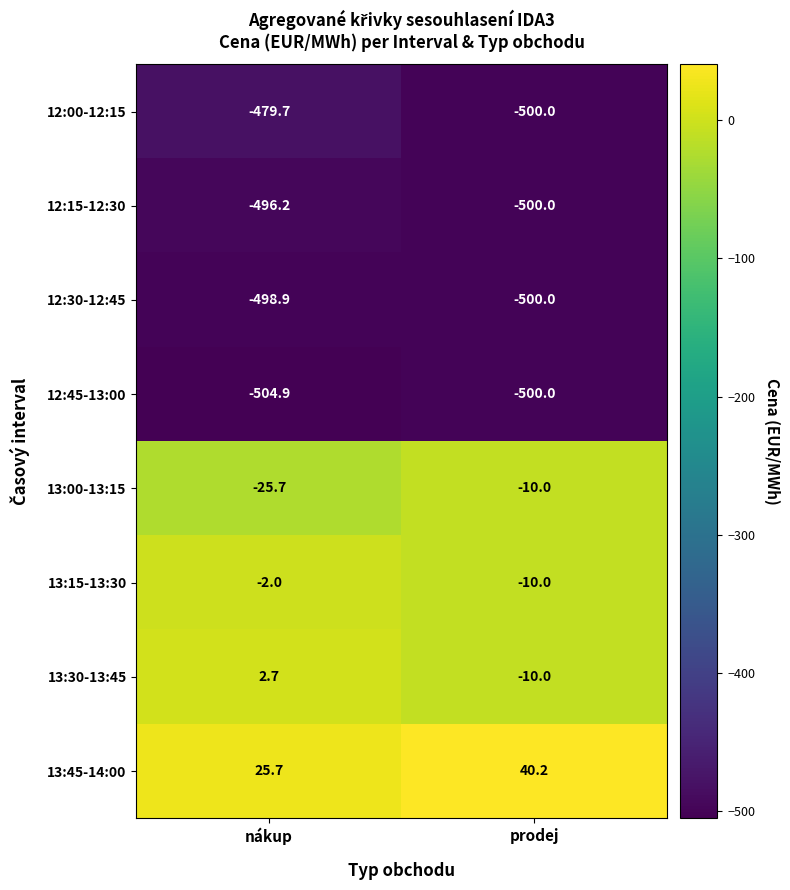

At which category does the chart reach its minimum across all series?

nákup